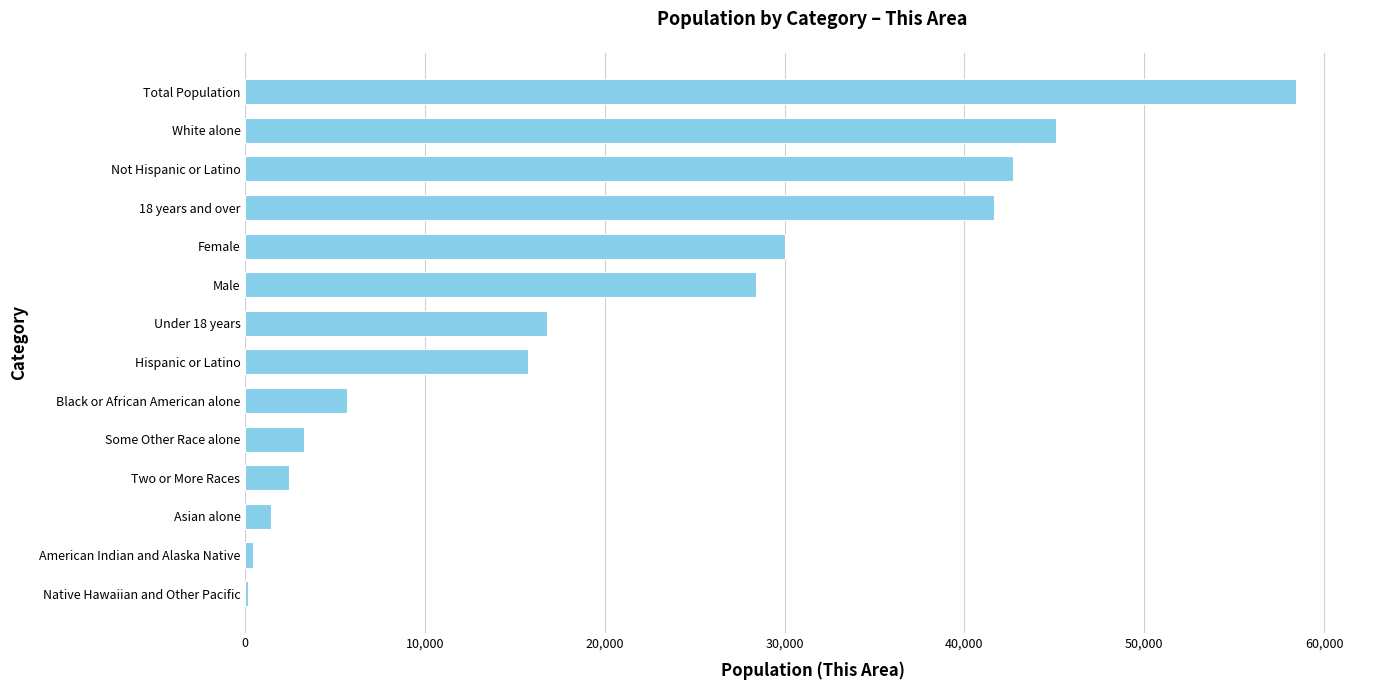

Approximately how many times larger is the value at 18 years and over compared to Two or More Races?

17.2